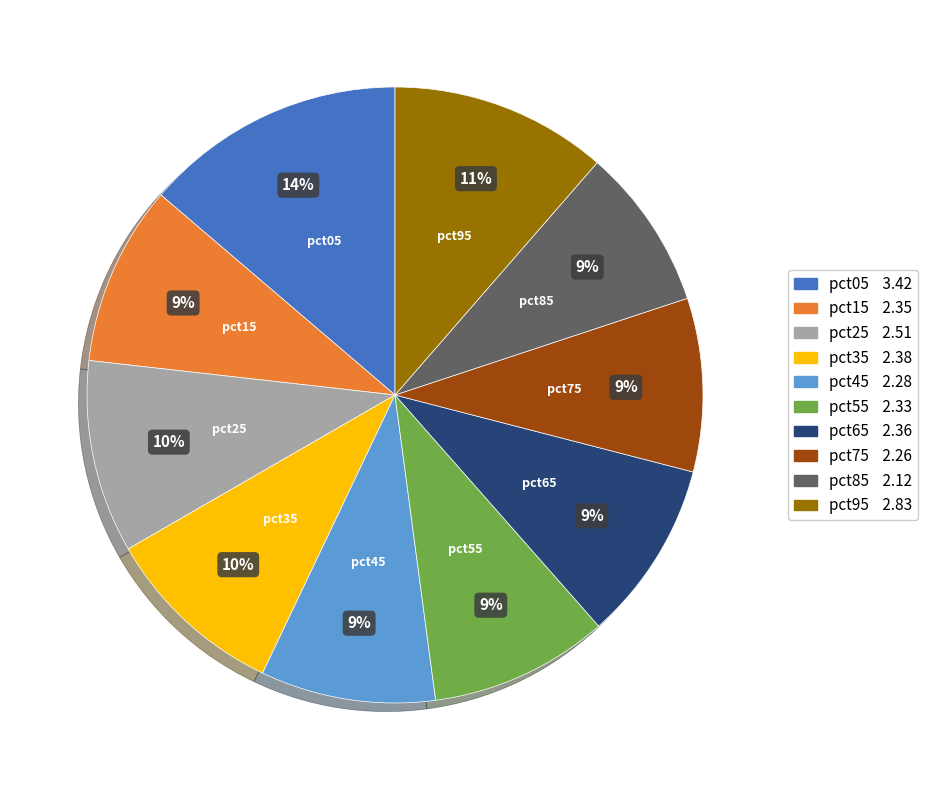

Approximately how many times larger is the value at pct85 compared to pct05?

0.6